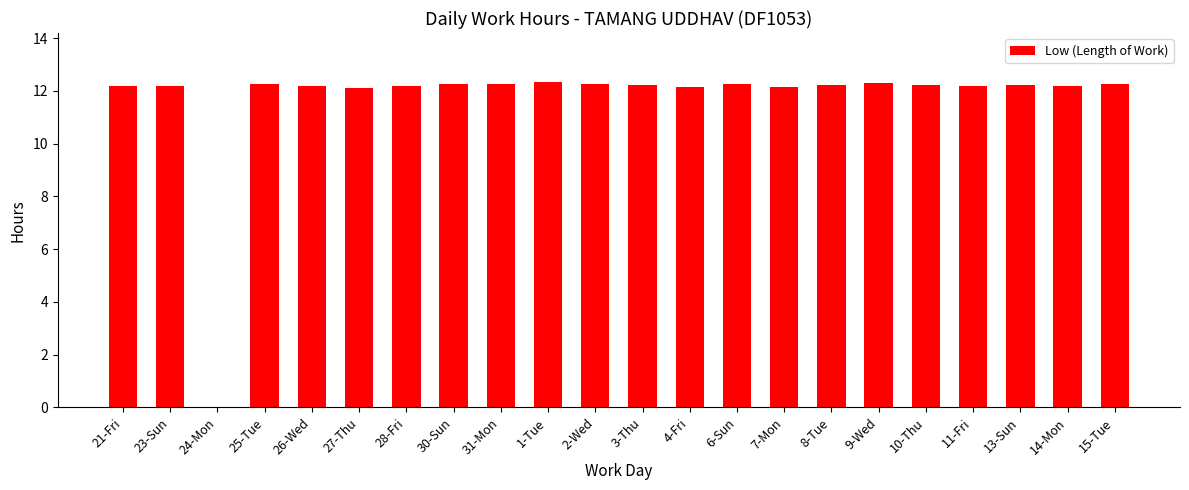

What is the ratio of the value at 9-Wed to the value at 6-Sun?

1.0